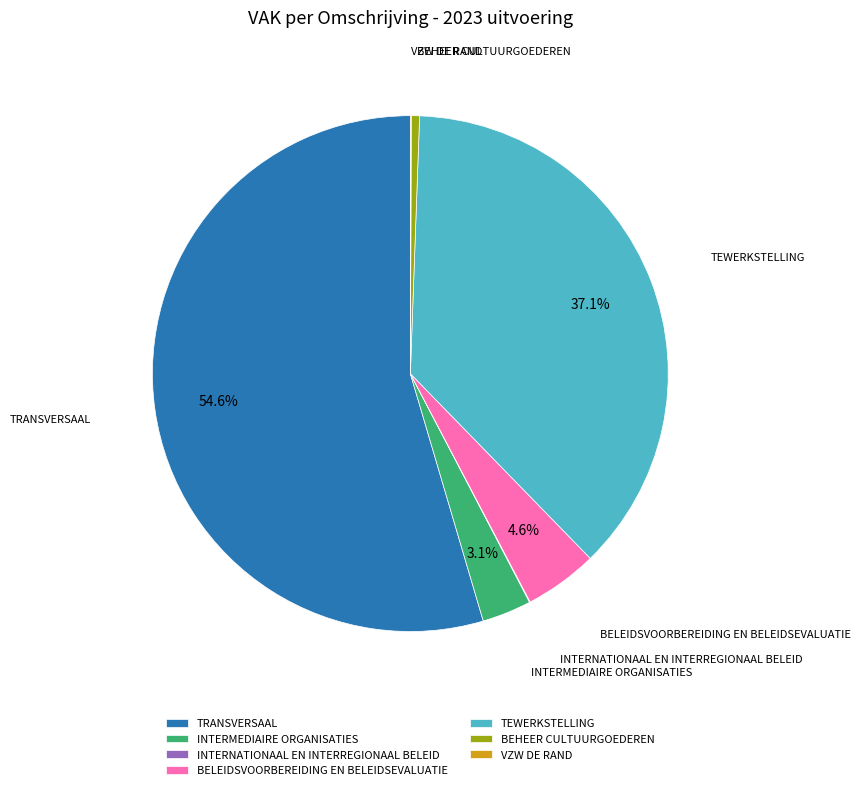

How much of the chart is everything except TEWERKSTELLING?

62.9%